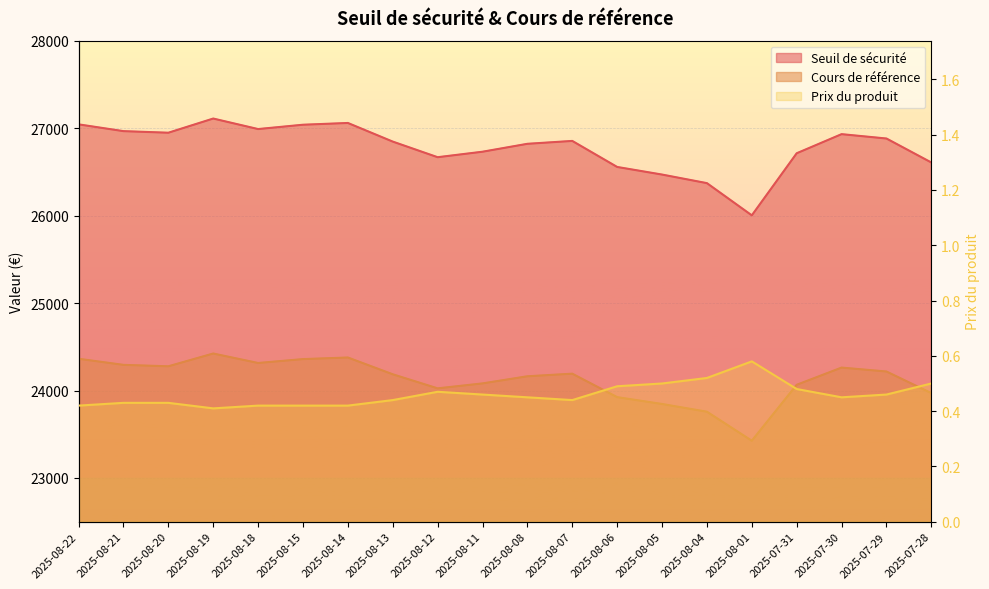

Which series has the largest total across all categories?

Seuil de sécurité